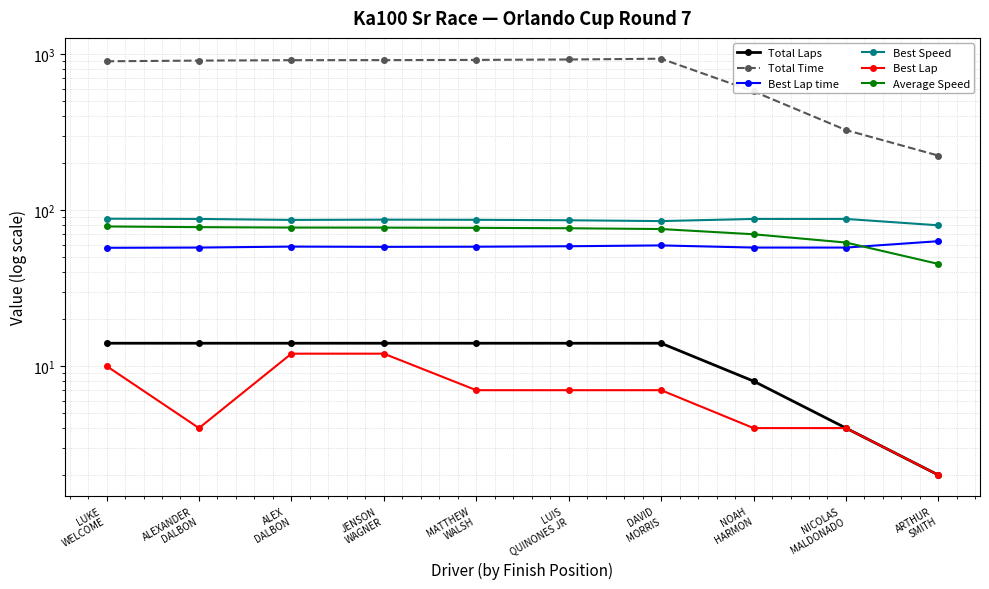

Rank the series by their maximum value, from highest to lowest.

Total Time, Best Speed, Average Speed, Best Lap time, Total Laps, Best Lap